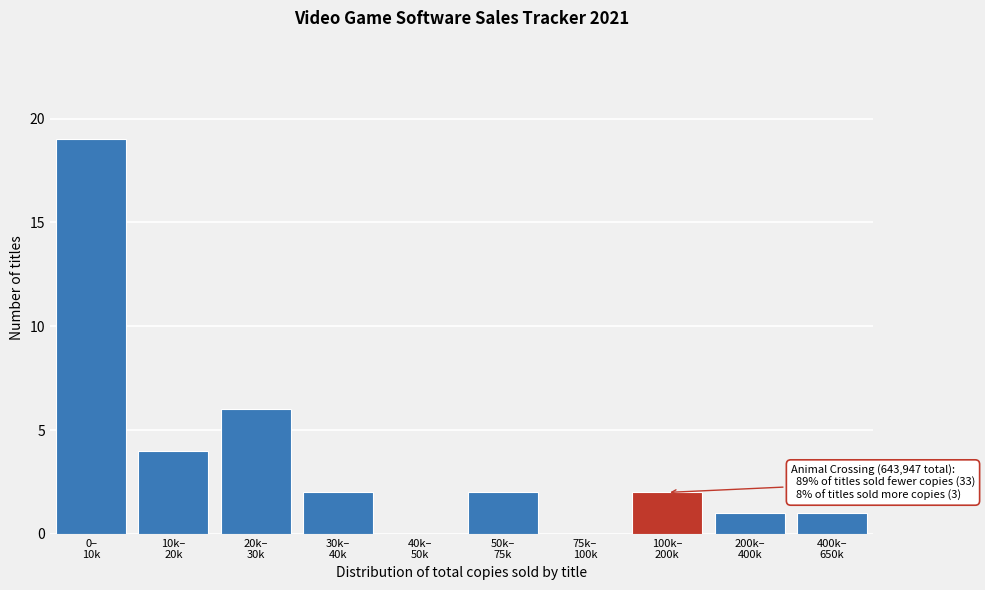

What is the sum of all values?

37